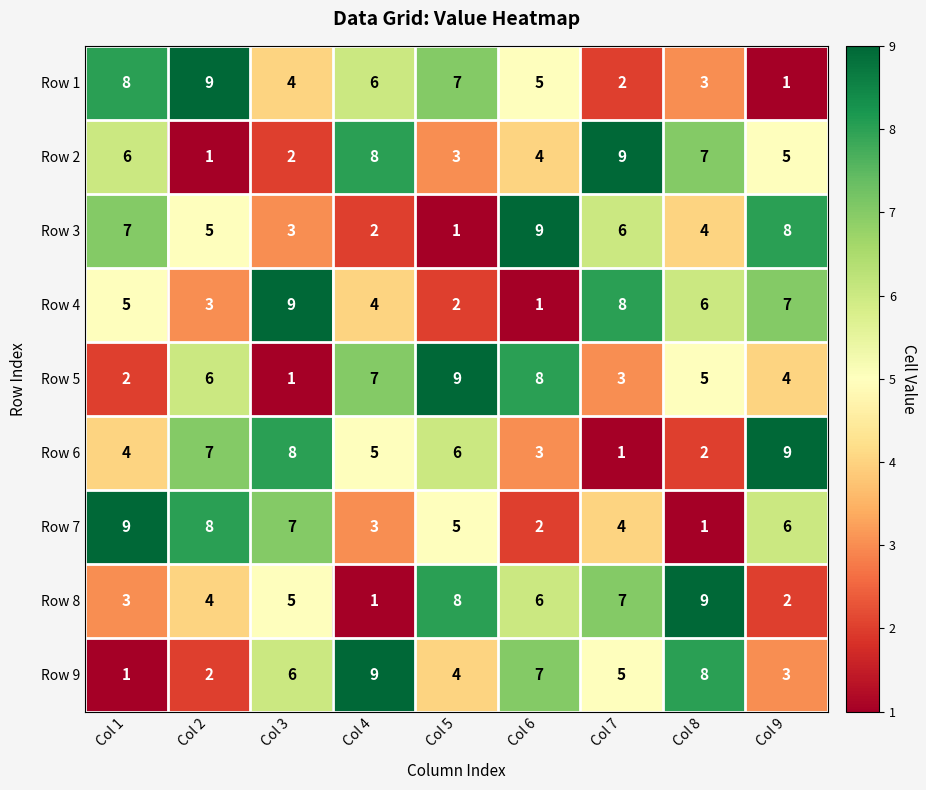

At how many categories does at least one series exceed 2?

9